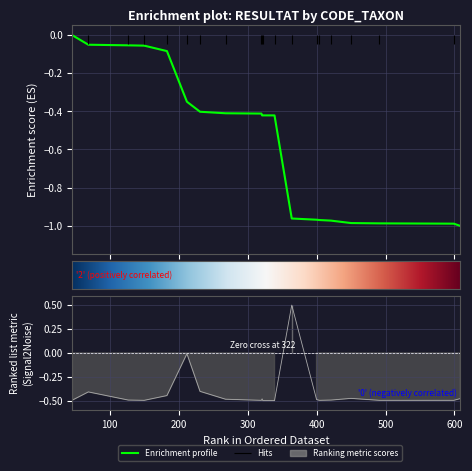

The value at 450 is -0.7. True or false?

False